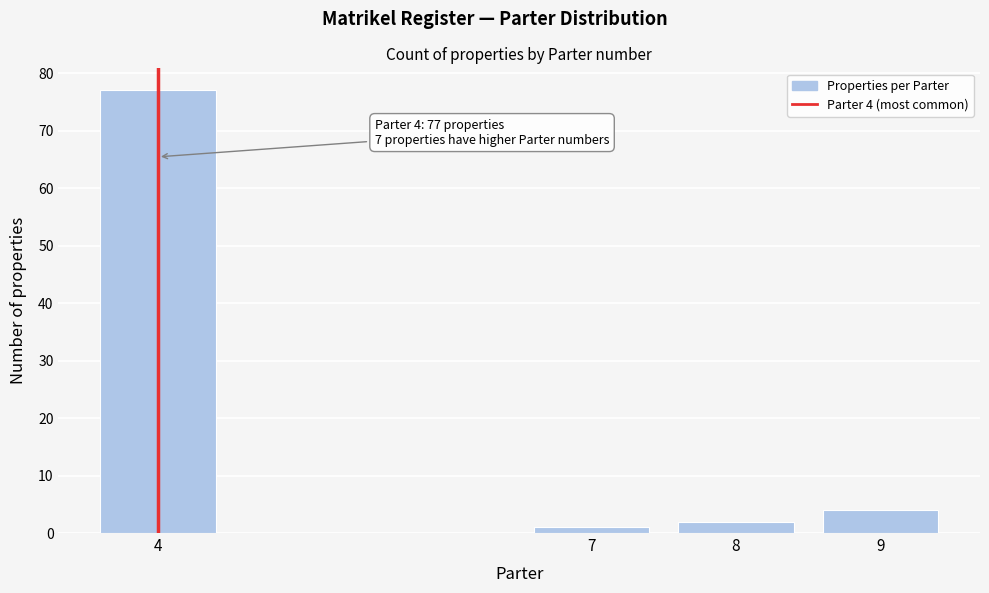

Reading left to right, extract all data points from this chart.

77	1	2	4